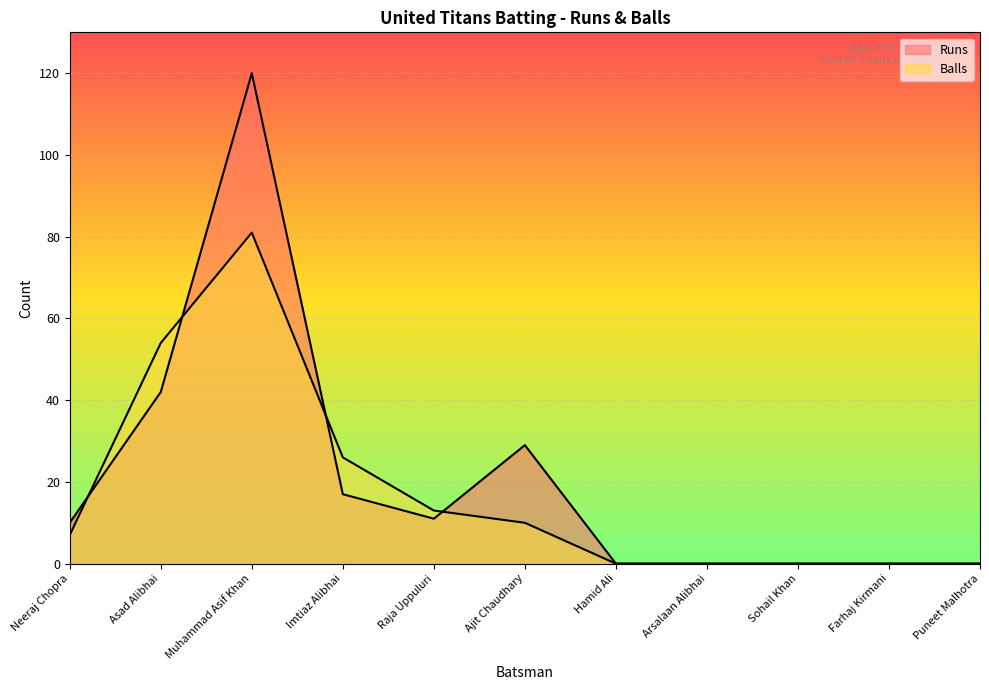

True or false: Balls has a value of 26 at Imtiaz Alibhai.

True